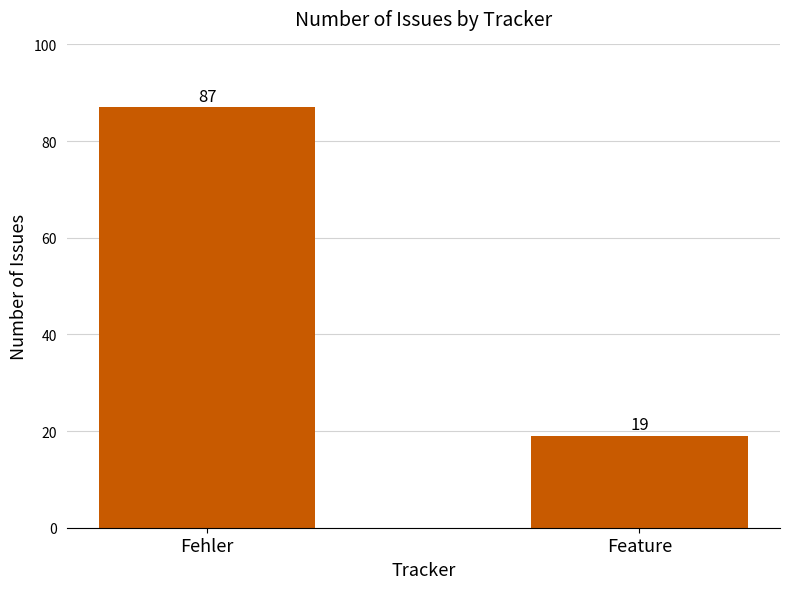

What is the greatest value displayed?

87